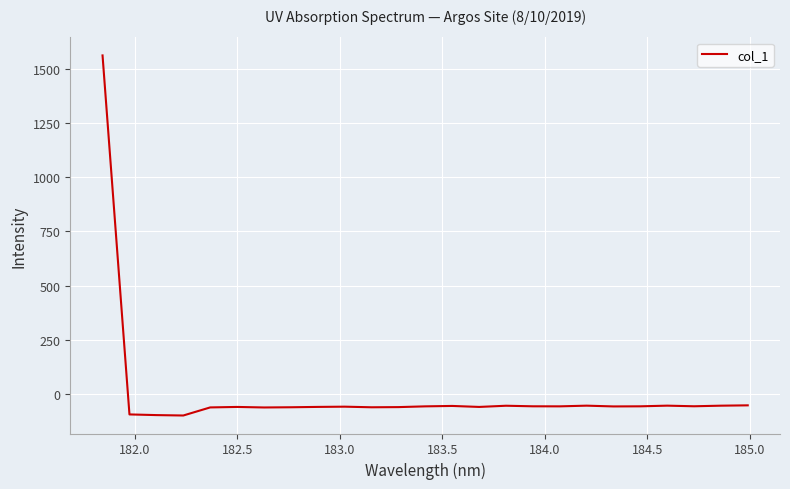

How many lines are shown in the chart?

1